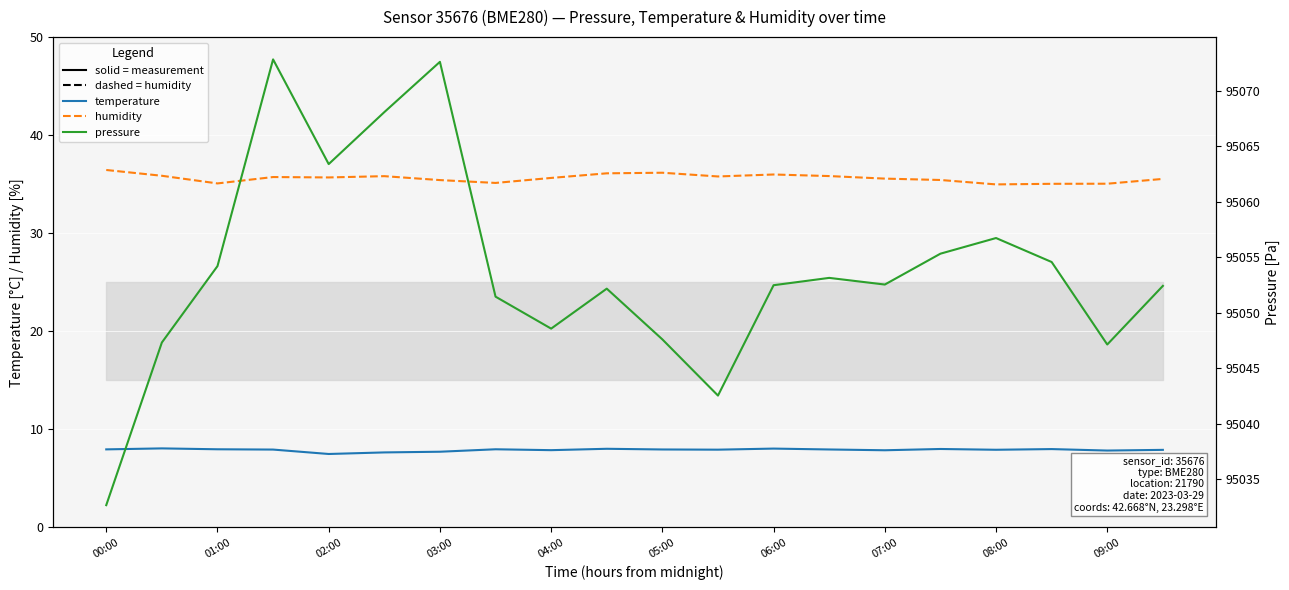

Is it true that humidity equals 17.1 at 00:00?

False